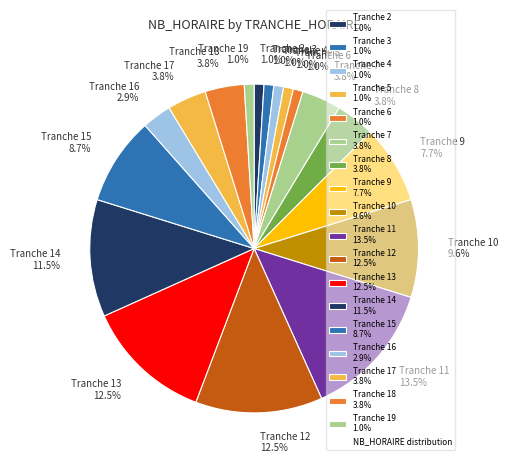

Do Tranche 9 7.7% and Tranche 3 1.0% together represent more than half of the pie?

No